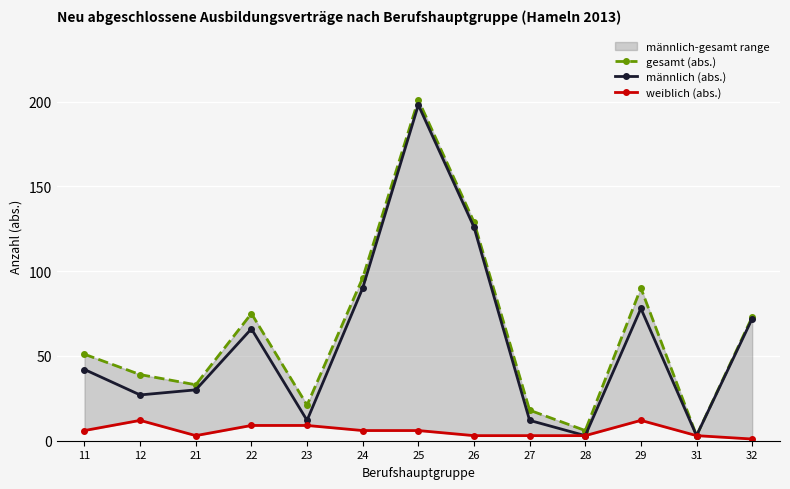

The value of gesamt (abs.) at 12 is 52. True or false?

False